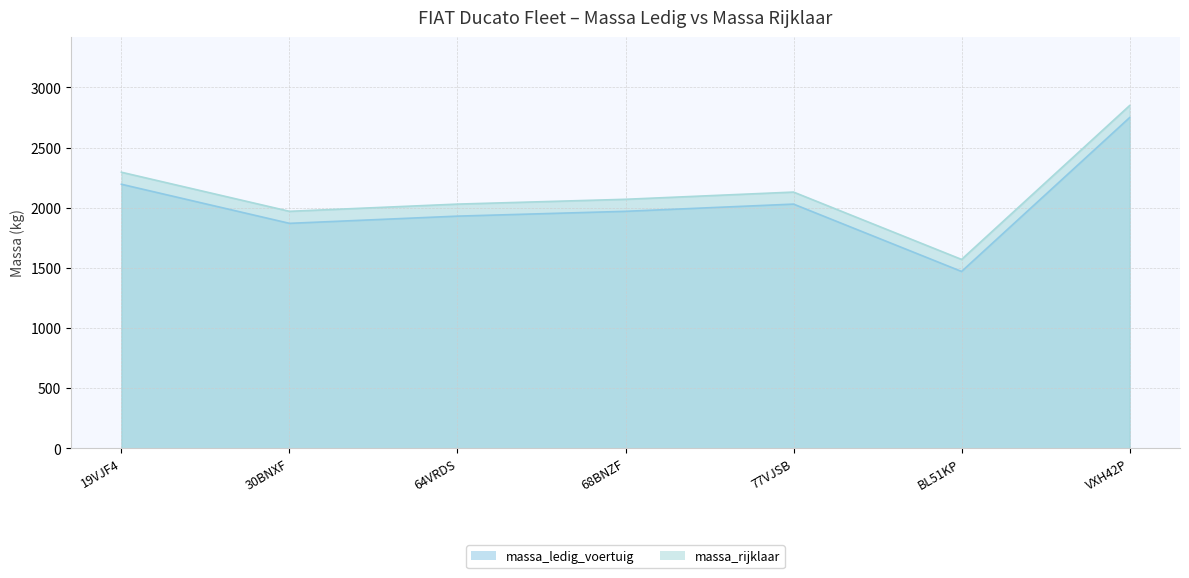

Does the chart display data point markers on the line(s)?

No